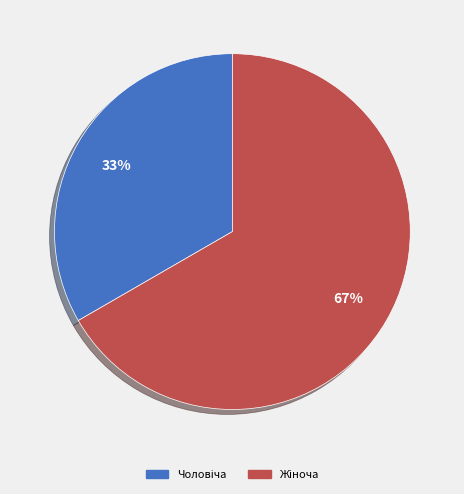

Does any single category account for the majority?

Yes